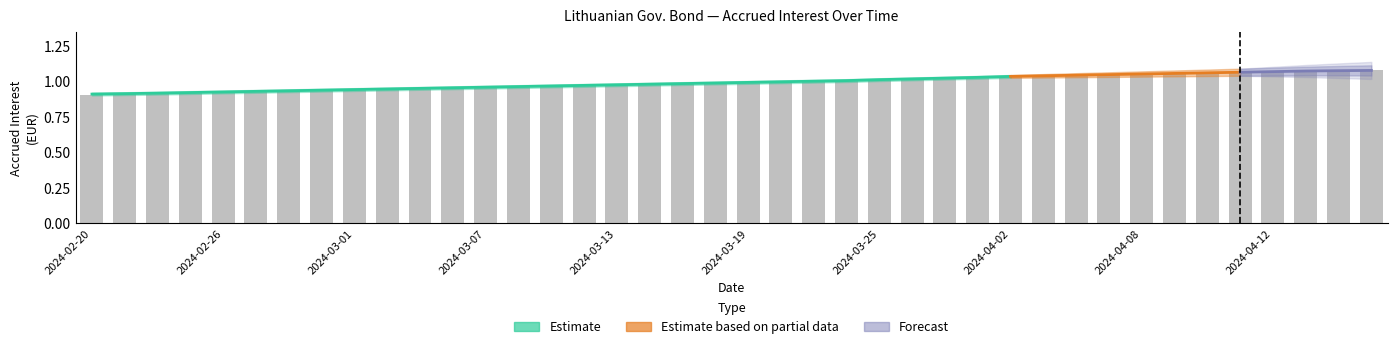

Which category has the lowest value across all series?

2024-02-20